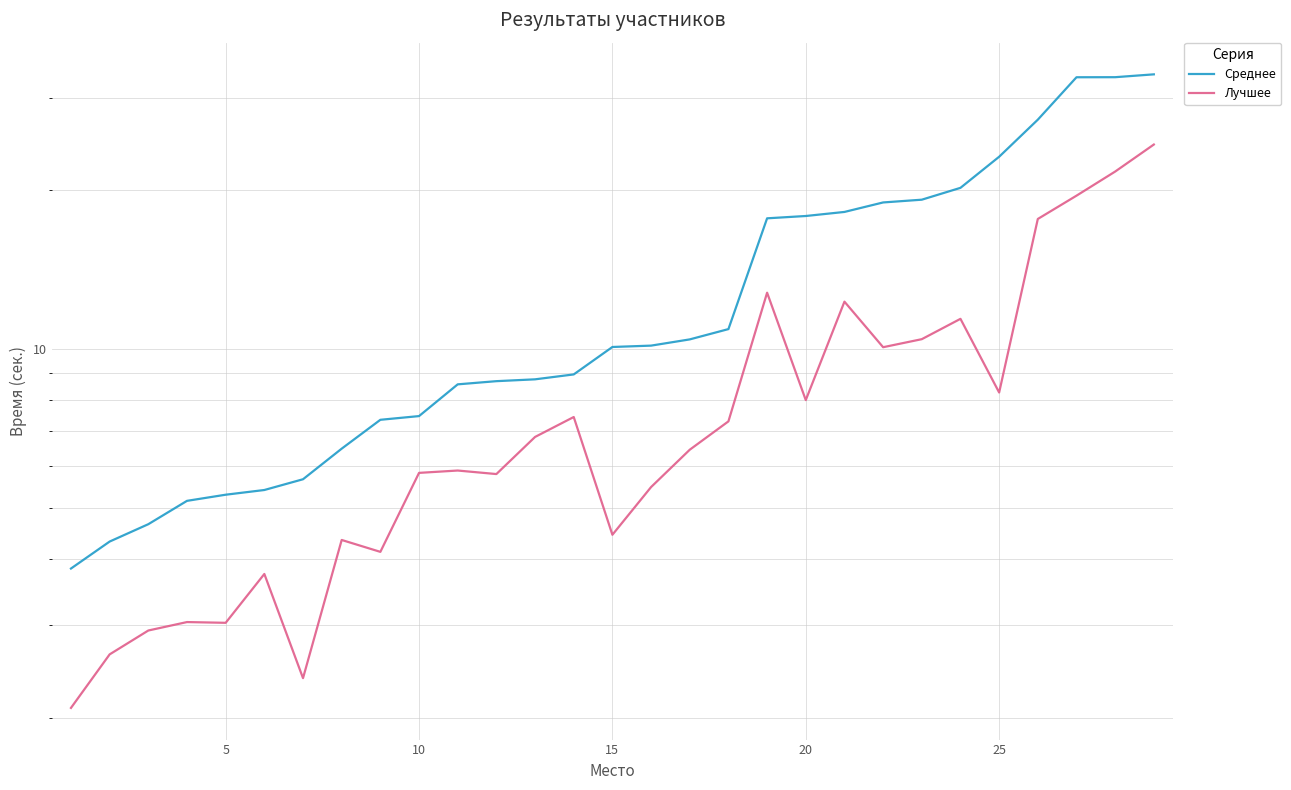

The value of Лучшее at 5 is 1.8. True or false?

False